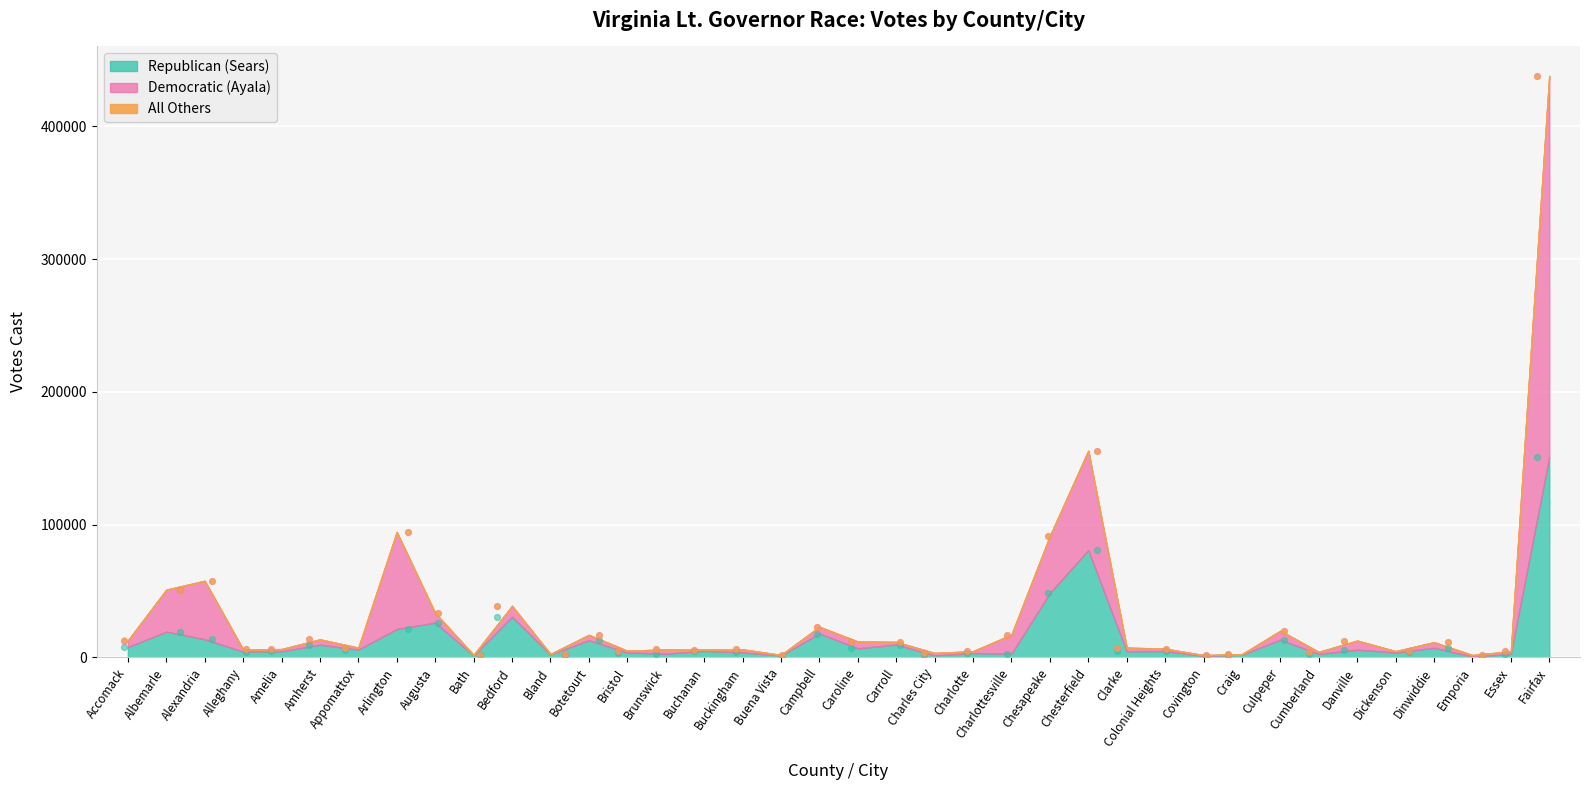

At how many categories does at least one series exceed 242260?

1